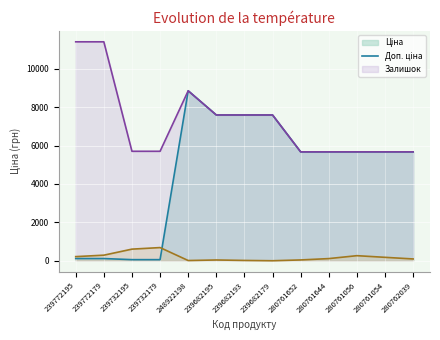

At which label does Доп. ціна reach its peak?

239772195